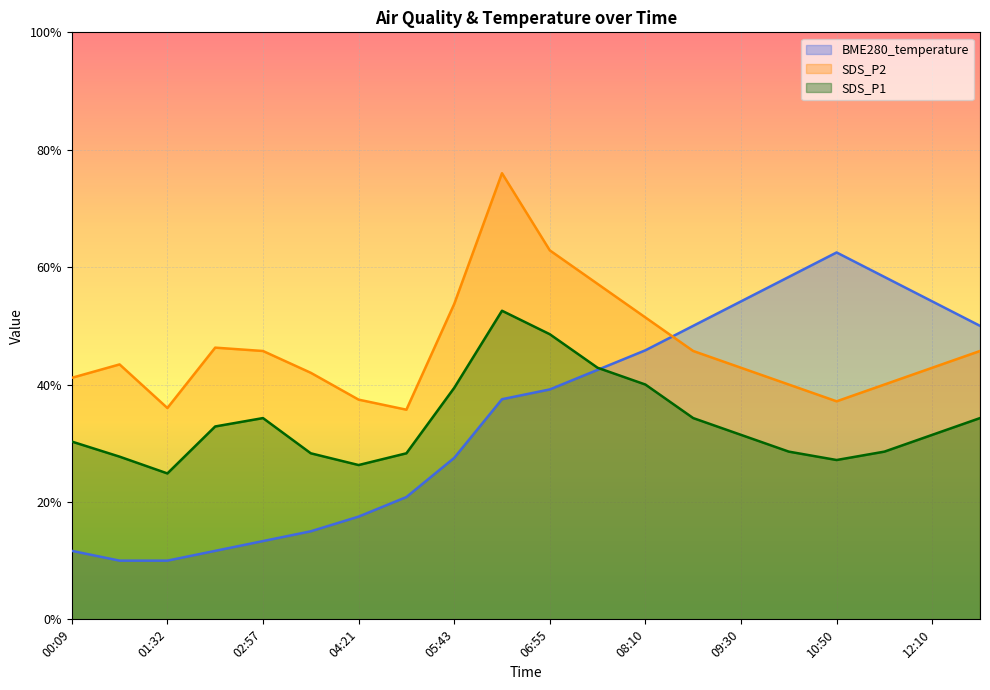

What is the value of the BME280_temperature point at the 17th from the left?

62.5